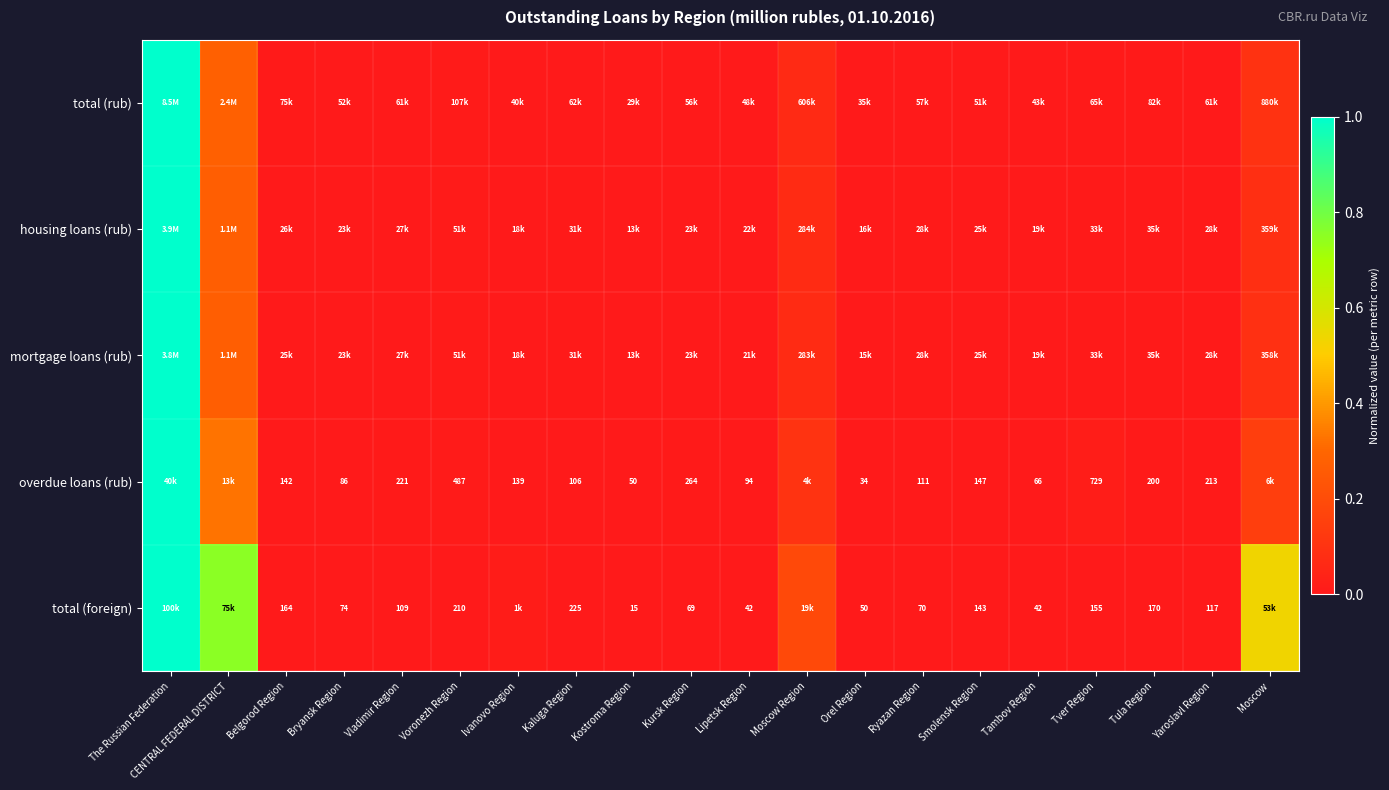

Is the value of total (foreign) at Kursk Region greater than the value of overdue loans (rub) at Vladimir Region?

No